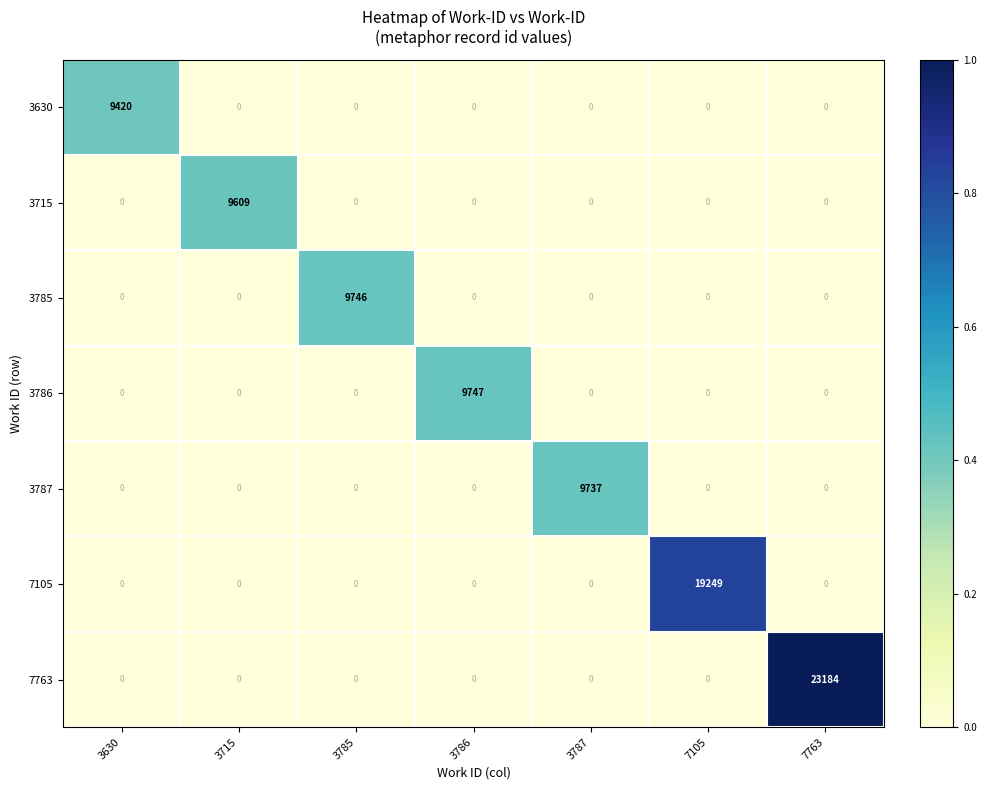

Rank the series by their maximum value, from highest to lowest.

7763, 7105, 3786, 3785, 3787, 3715, 3630